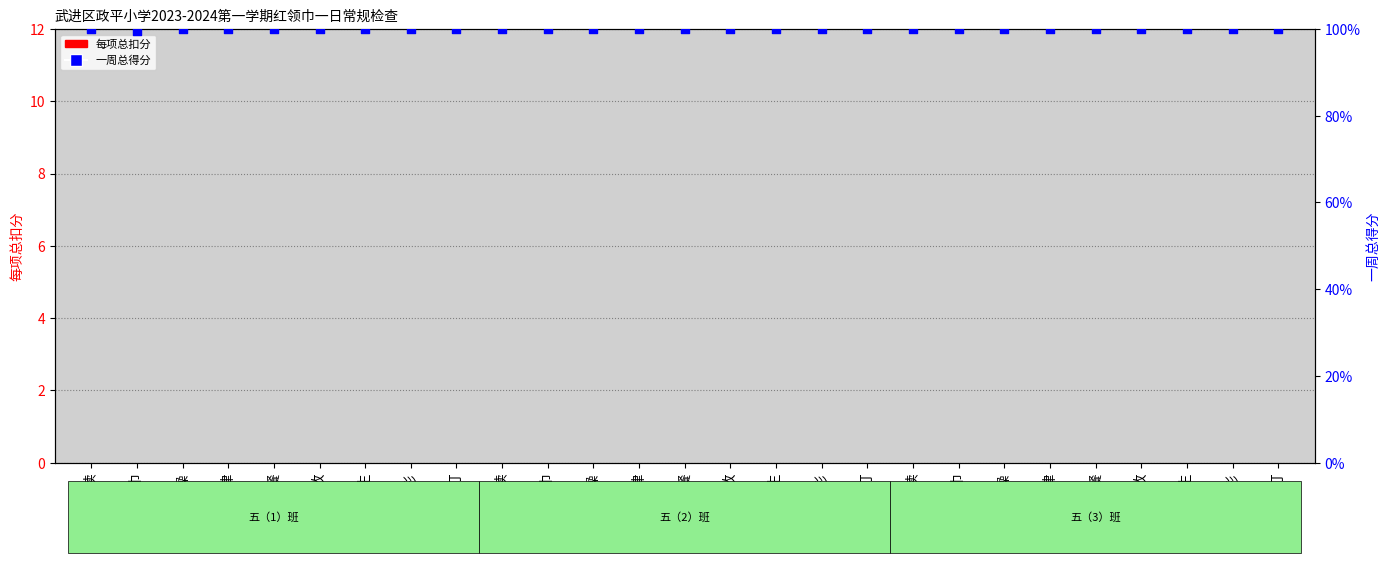

Which series reaches the maximum Y coordinate?

一周总得分 (weekly score)